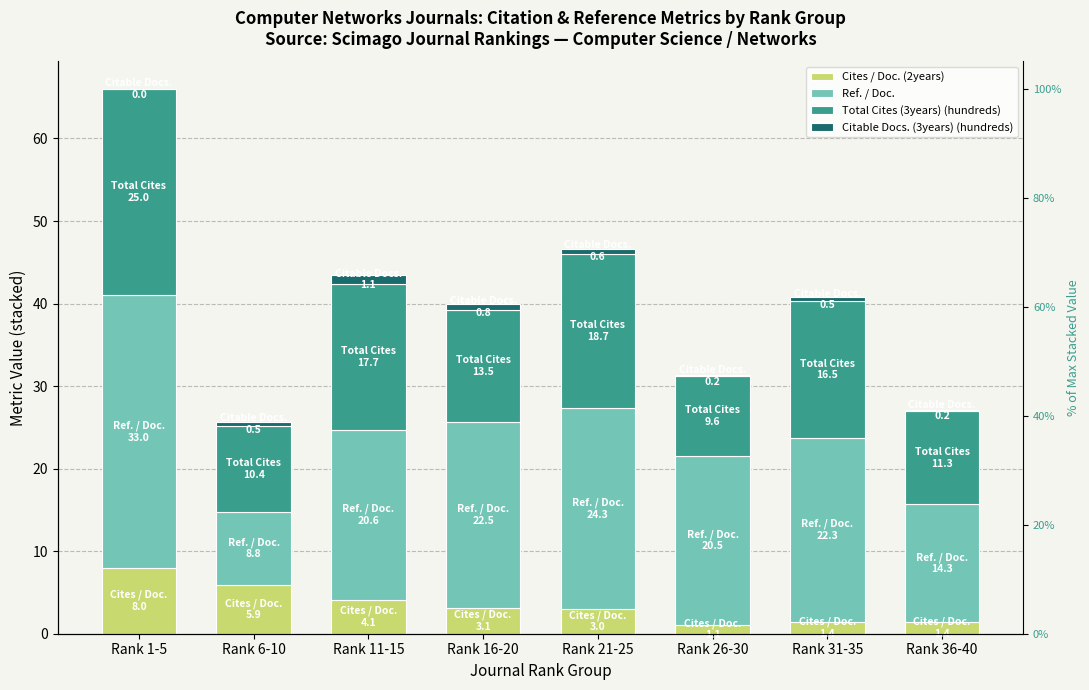

The value of Total Cites (3years) (hundreds) at Rank 16-20 is 13.5. True or false?

True